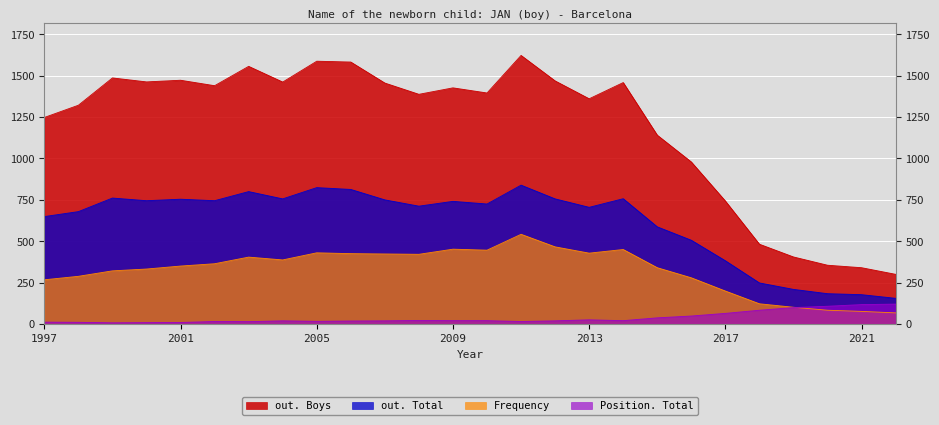

Which has a higher value, 1998 or 2005?

2005